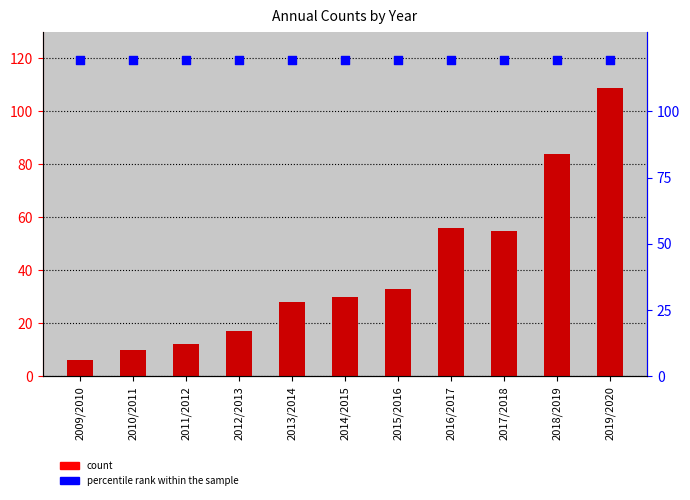

Which series has the widest spread of Y values?

count